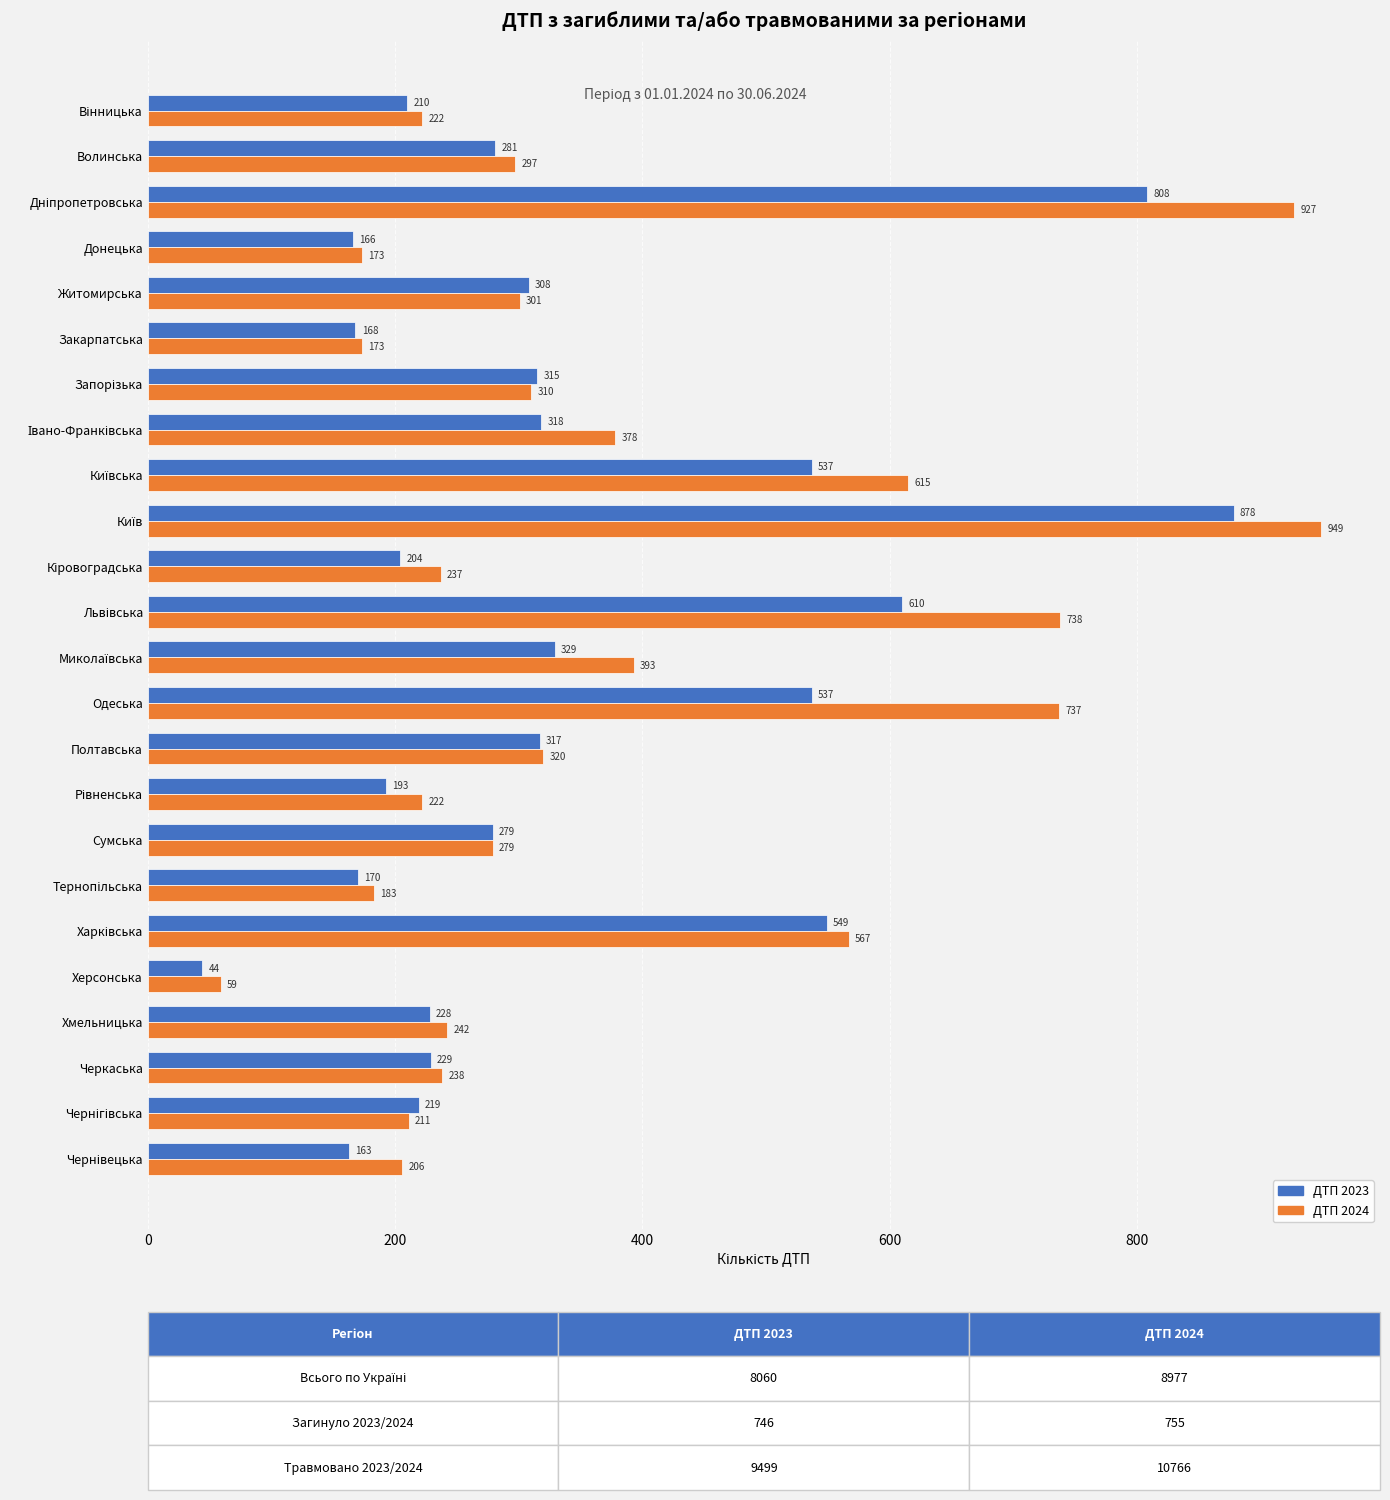

Rank the series at Волинська from lowest to highest value.

ДТП 2023, ДТП 2024